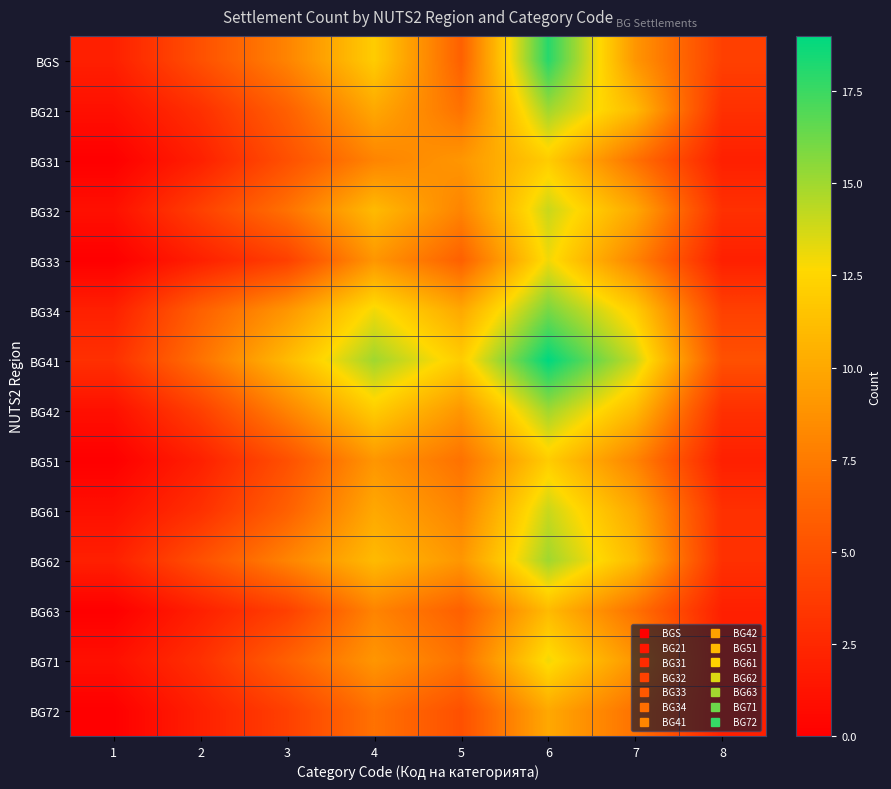

Reading right to left, extract all data points from this chart.

BGS: 8=4	7=9	6=18	5=6	4=12	3=8	2=5	1=2
BG21: 8=3	7=11	6=15	5=7	4=10	3=6	2=3	1=1
BG31: 8=2	7=7	6=12	5=9	4=8	3=5	2=2	1=0
BG32: 8=3	7=10	6=14	5=8	4=11	3=7	2=4	1=1
BG33: 8=2	7=8	6=13	5=6	4=9	3=4	2=2	1=0
BG34: 8=4	7=12	6=16	5=10	4=13	3=9	2=6	1=2
BG41: 8=5	7=14	6=19	5=12	4=15	3=11	2=7	1=3
BG42: 8=3	7=11	6=15	5=9	4=12	3=8	2=4	1=1
BG51: 8=2	7=8	6=12	5=7	4=9	3=5	2=2	1=0
BG61: 8=3	7=10	6=14	5=8	4=10	3=6	2=3	1=1
BG62: 8=3	7=11	6=15	5=9	4=11	3=8	2=5	1=2
BG63: 8=2	7=7	6=11	5=6	4=8	3=4	2=2	1=0
BG71: 8=2	7=9	6=13	5=7	4=9	3=6	2=3	1=1
BG72: 8=2	7=7	6=10	5=5	4=7	3=4	2=2	1=0